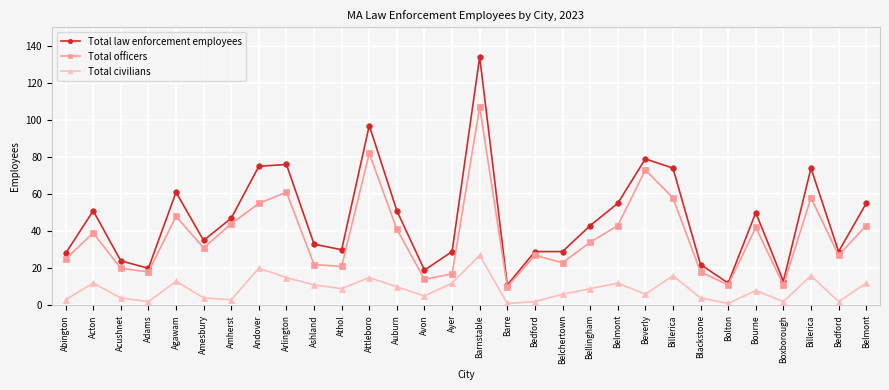

How many values in the Total civilians series are below 9?

15